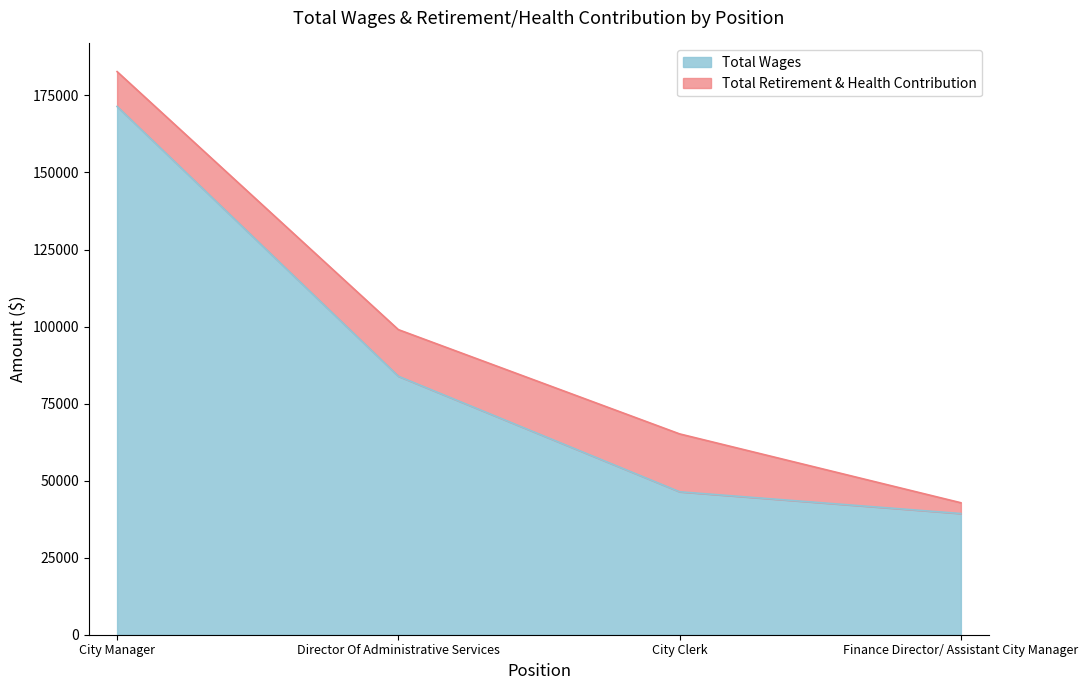

True or false: the data shows 22366 at Director Of Administrative Services.

False